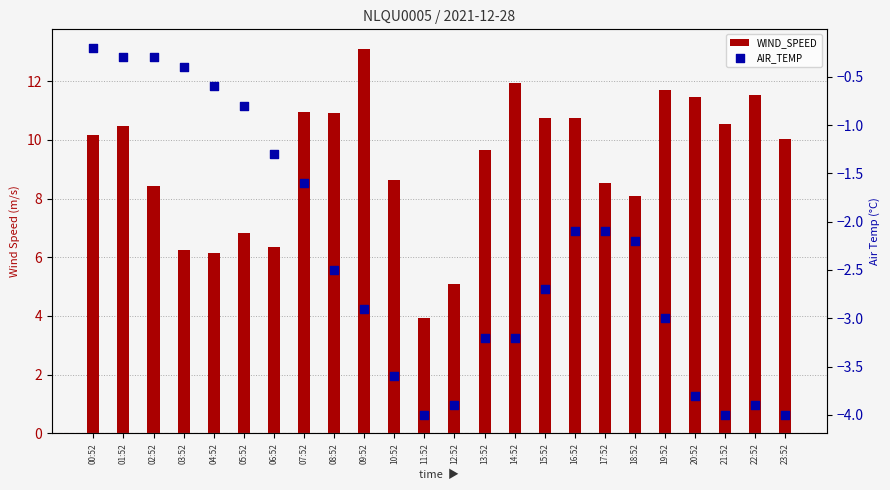

At how many categories does at least one series exceed 2?

24